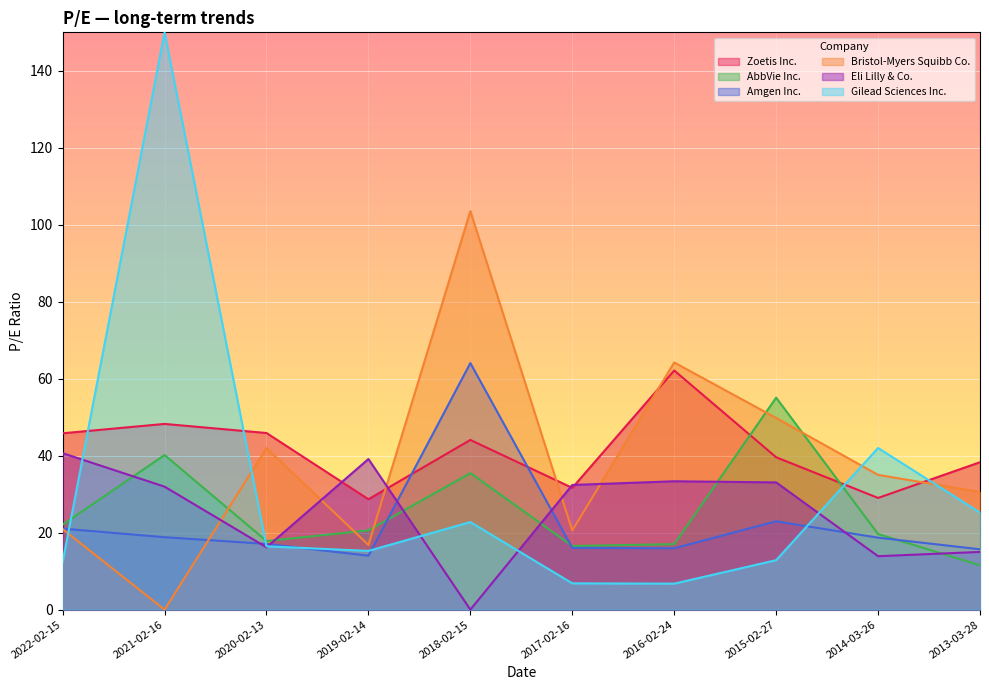

How many intersections are there between Eli Lilly & Co. and Amgen Inc.?

5